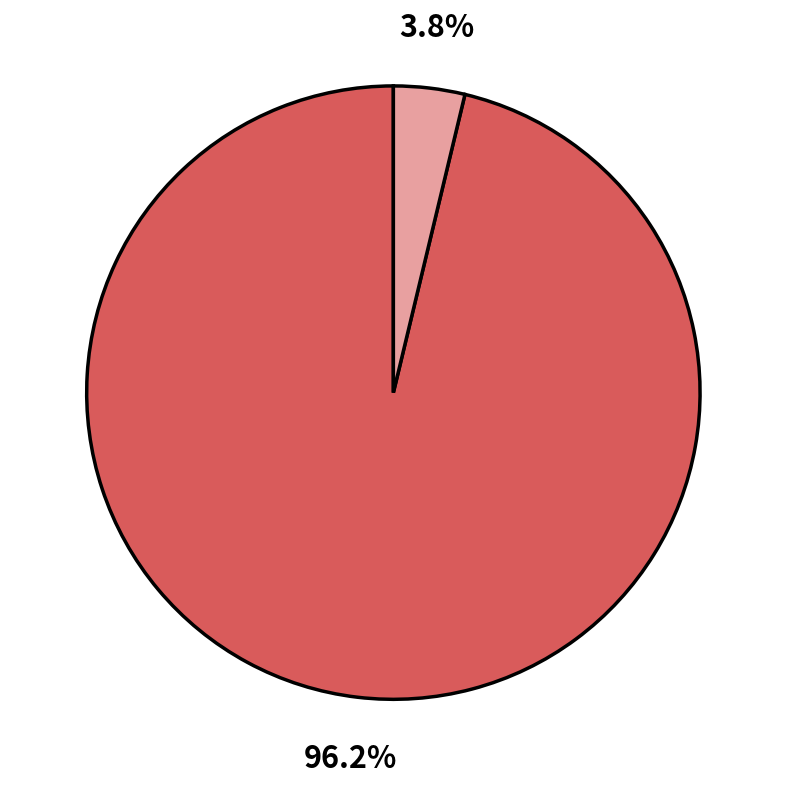

Is there a majority slice in this chart?

Yes